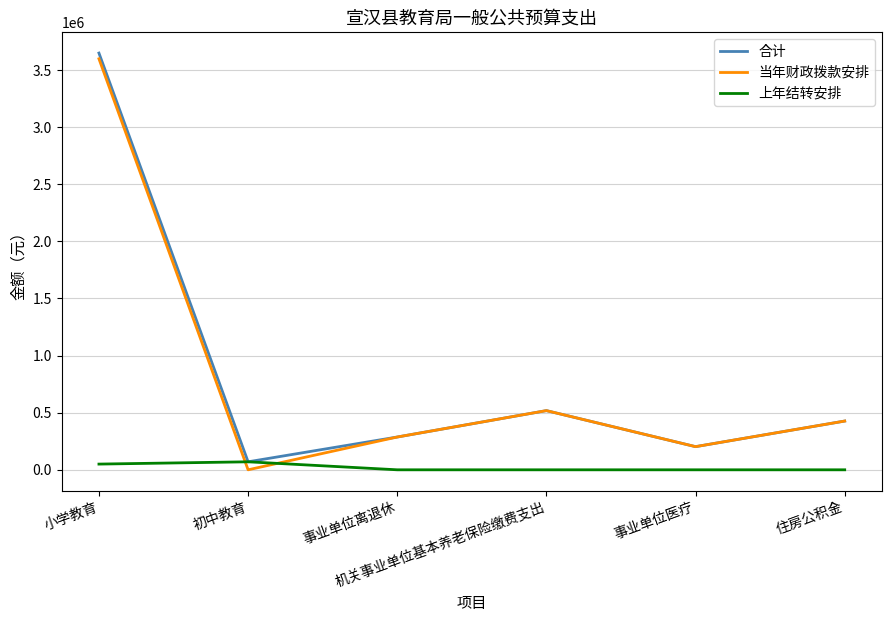

Which category has the highest value across all series?

小学教育